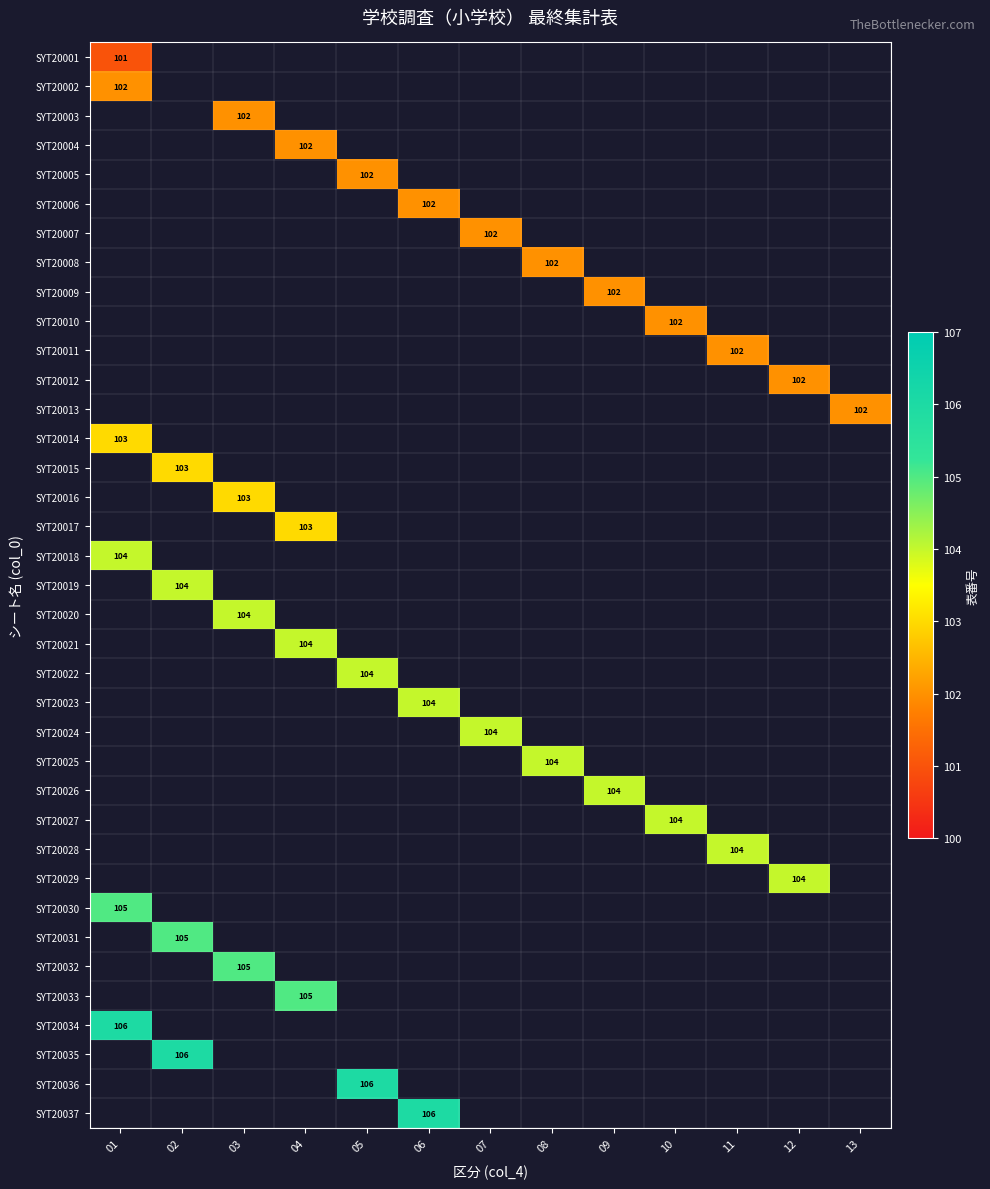

True or false: SYT20037 has a value of 65 at 06.

False